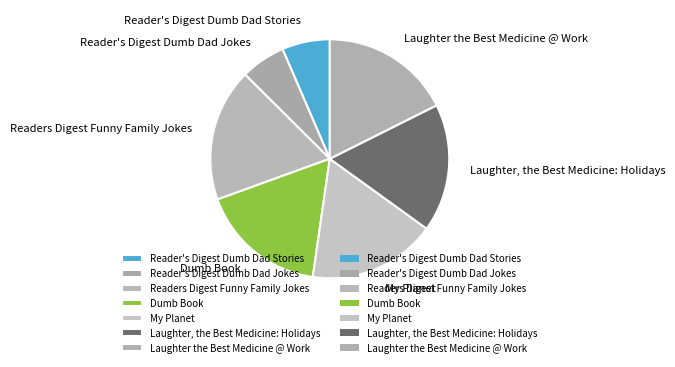

Approximately how many times larger is the value at My Planet compared to Laughter the Best Medicine @ Work?

1.0